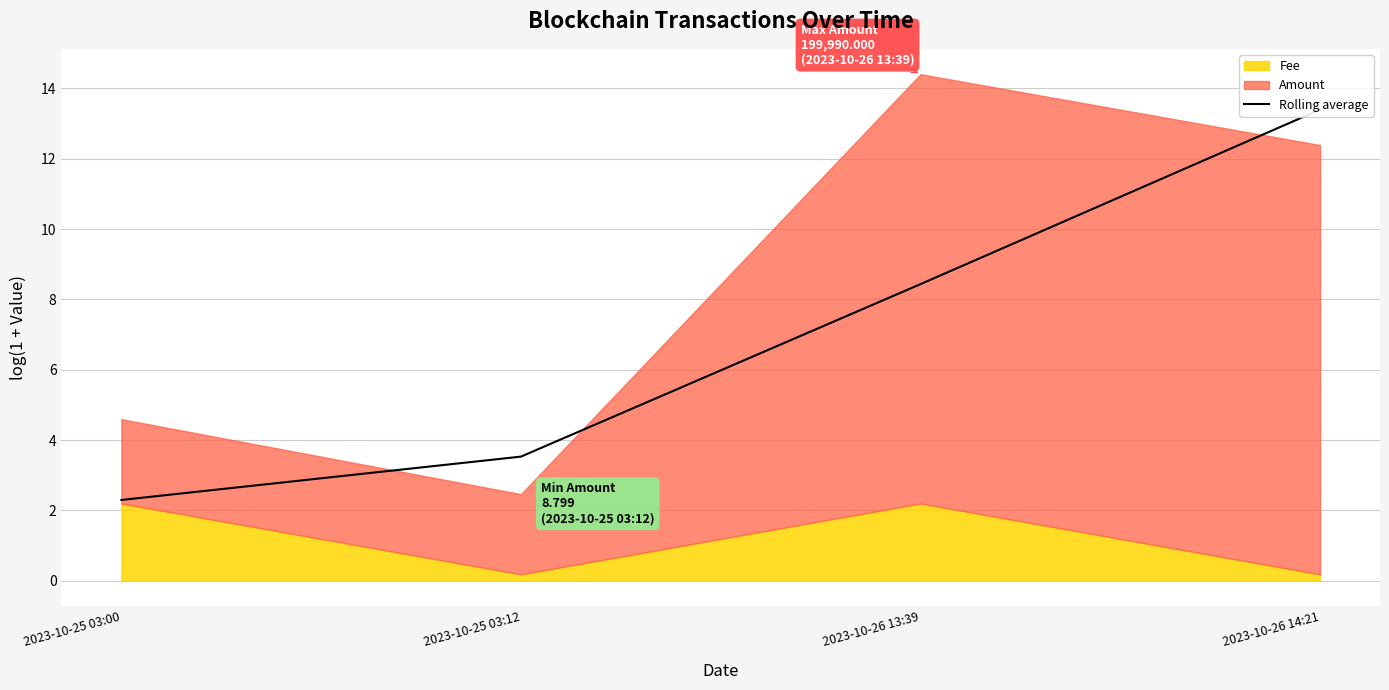

What is the label of the 2nd point from the left?

2023-10-25 03:12